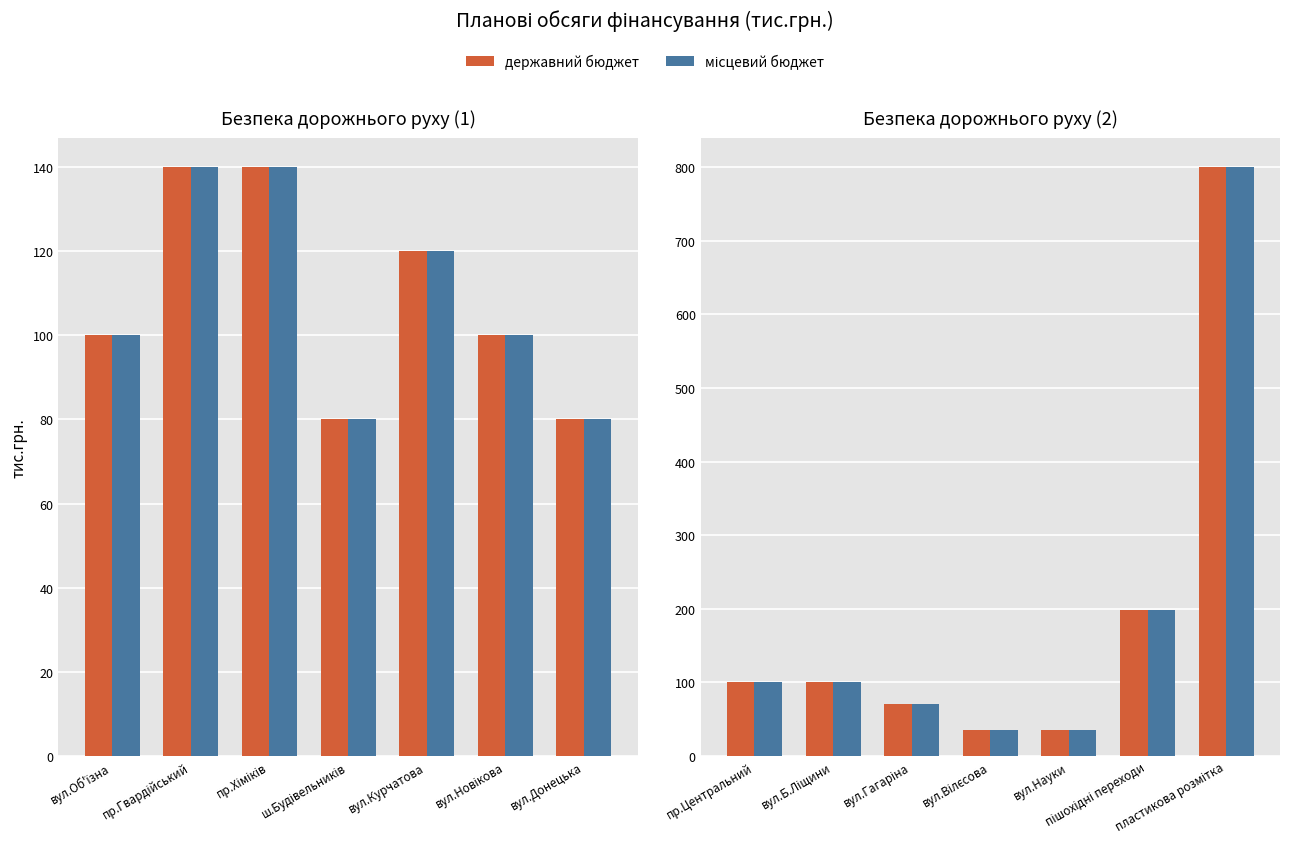

What is the minimum value for місцевий бюджет?

35